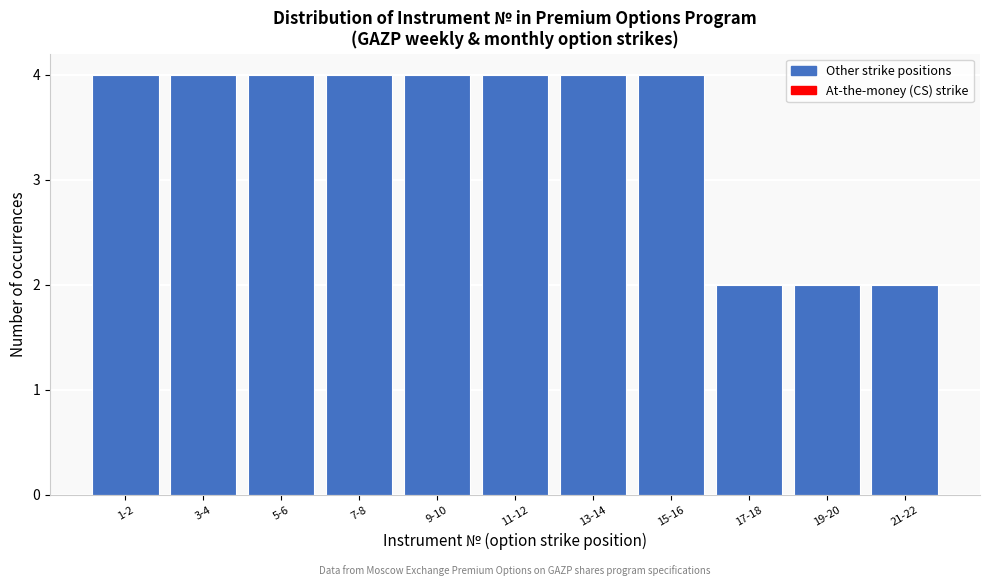

Reading right to left, what are all the values shown in this chart?

2	2	2	4	4	4	4	4	4	4	4